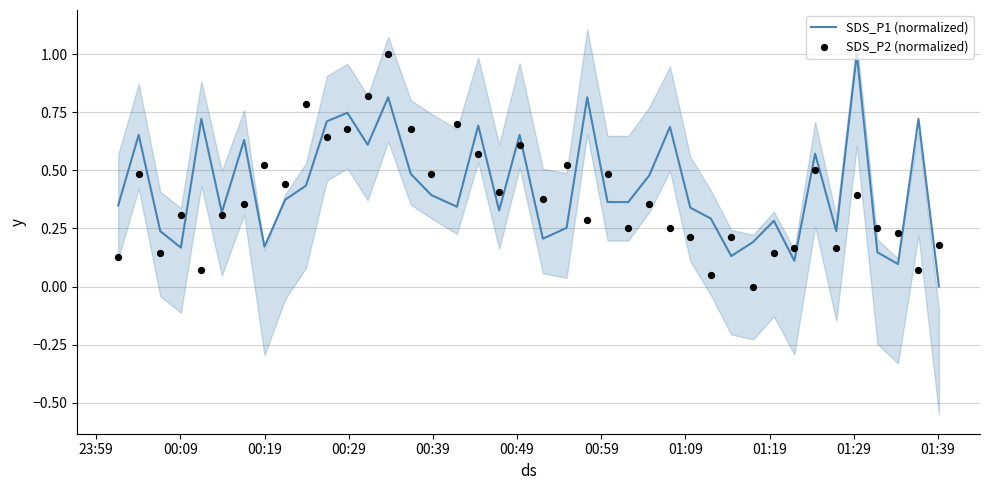

What are all the series names shown in the legend?

SDS_P1 (normalized), SDS_P2 (normalized)